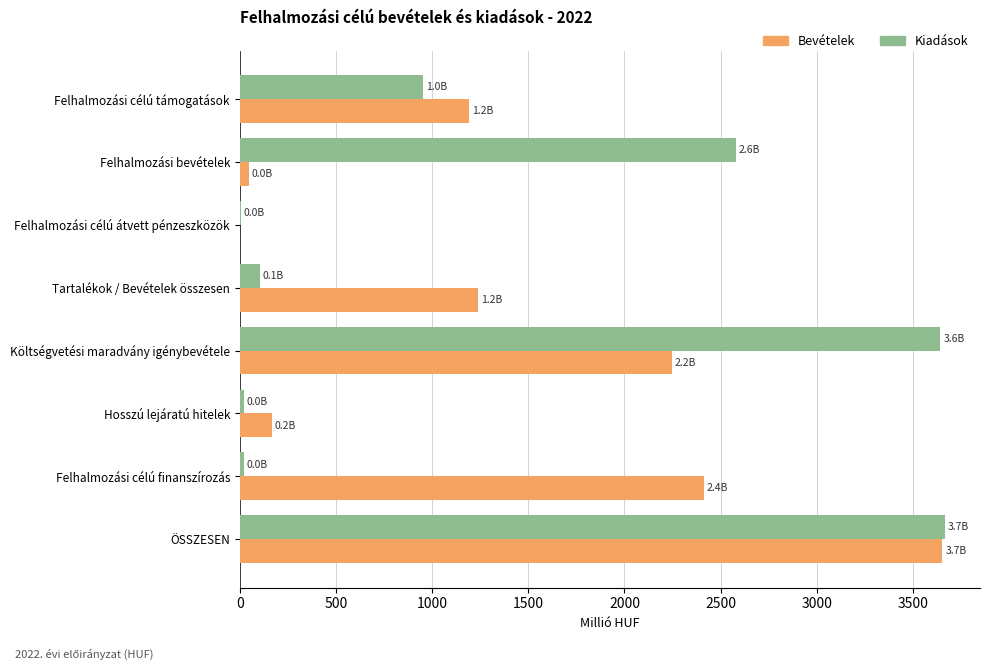

What is the total value across all series at Költségvetési maradvány igénybevétele?

5888.3